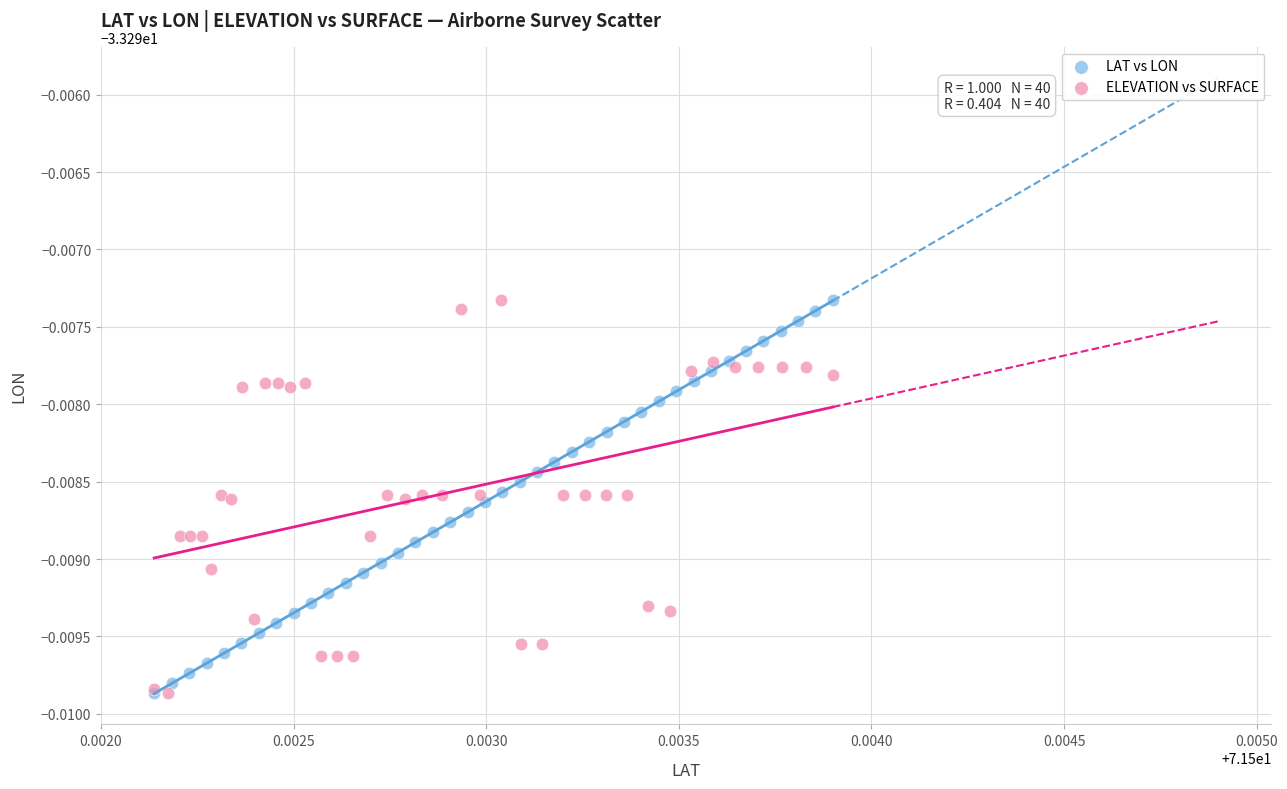

What are all the series names shown in the legend?

LAT vs LON, ELEVATION vs SURFACE